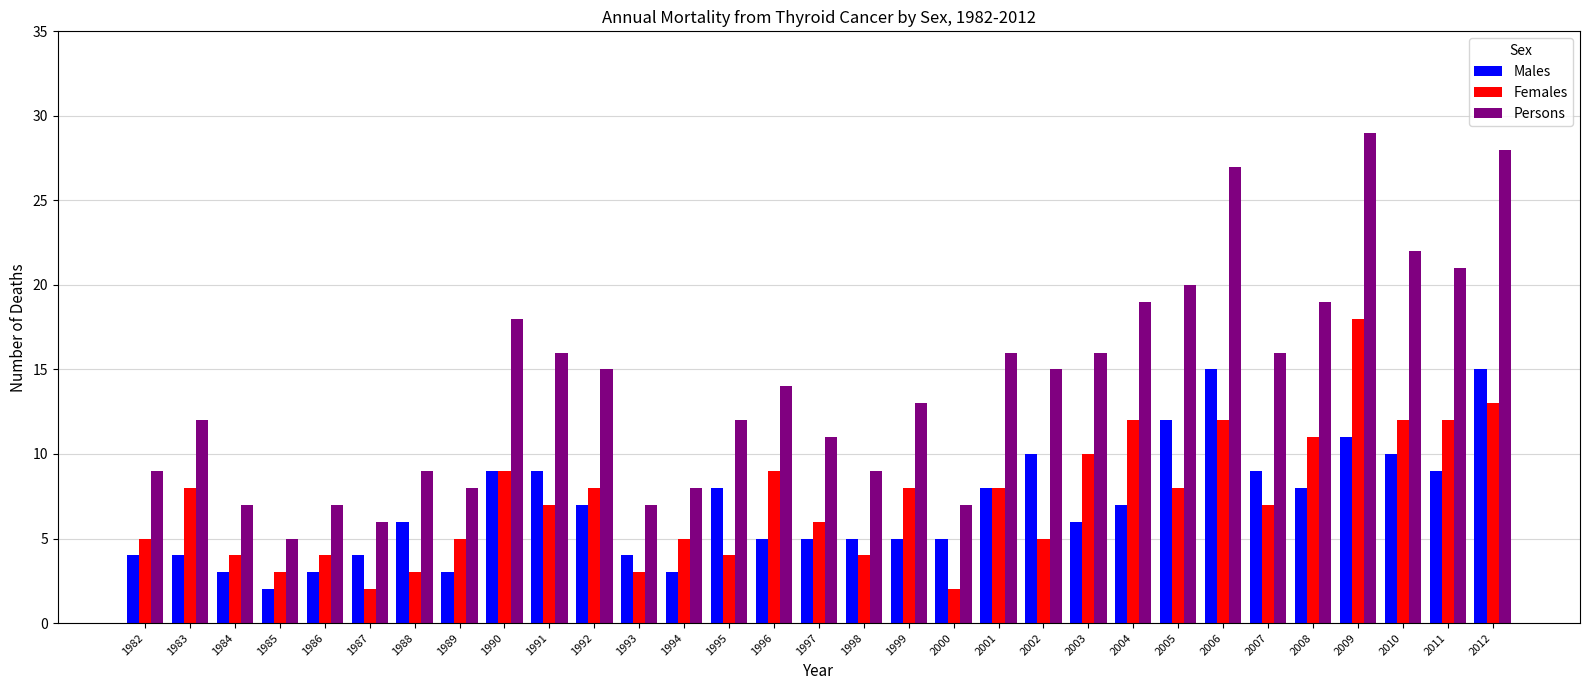

The value of Males at 2003 is 10. True or false?

False